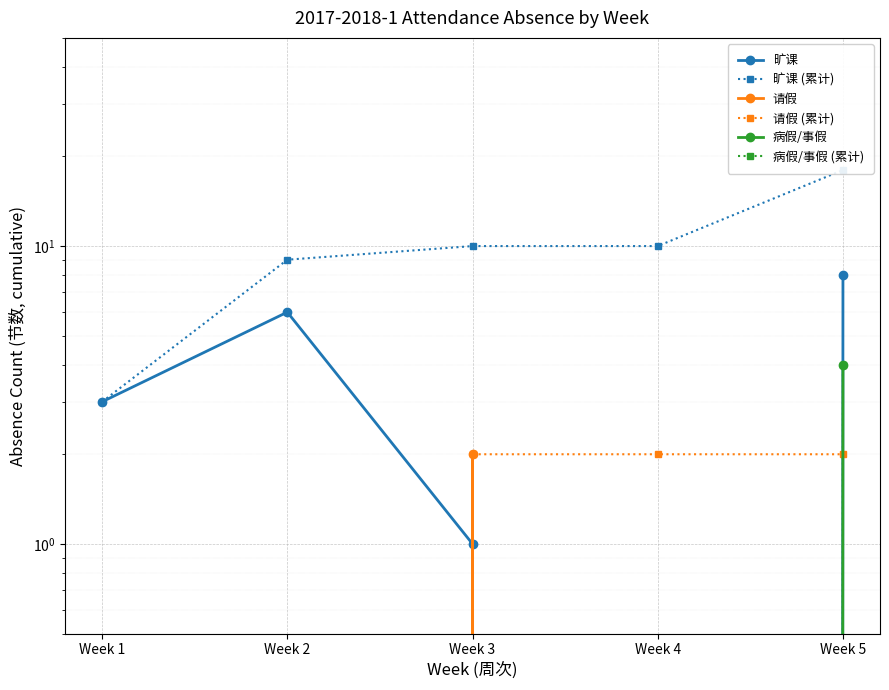

At how many categories does at least one series exceed 3?

4